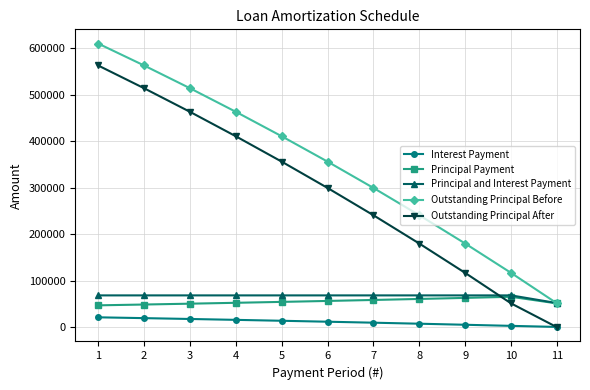

What are all the series names shown in the legend?

Interest Payment, Principal Payment, Principal and Interest Payment, Outstanding Principal Before, Outstanding Principal After